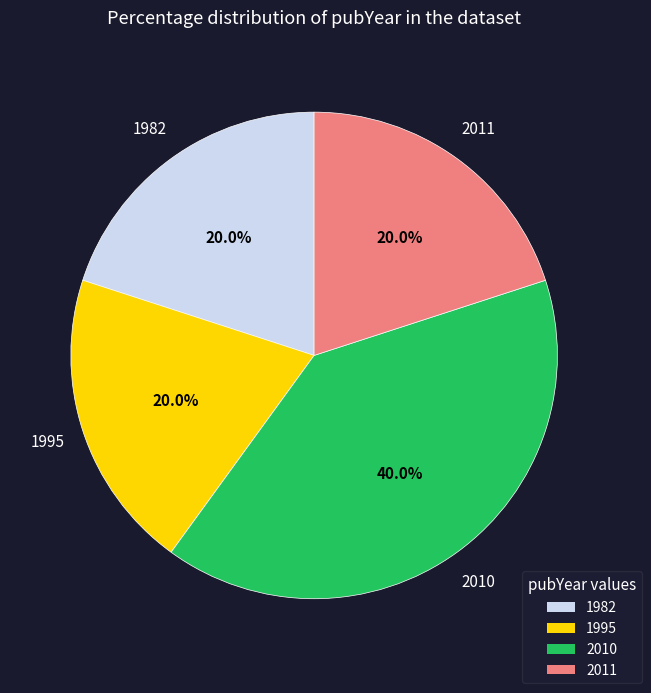

Approximately how many times larger is the value at 2011 compared to 1995?

1.0